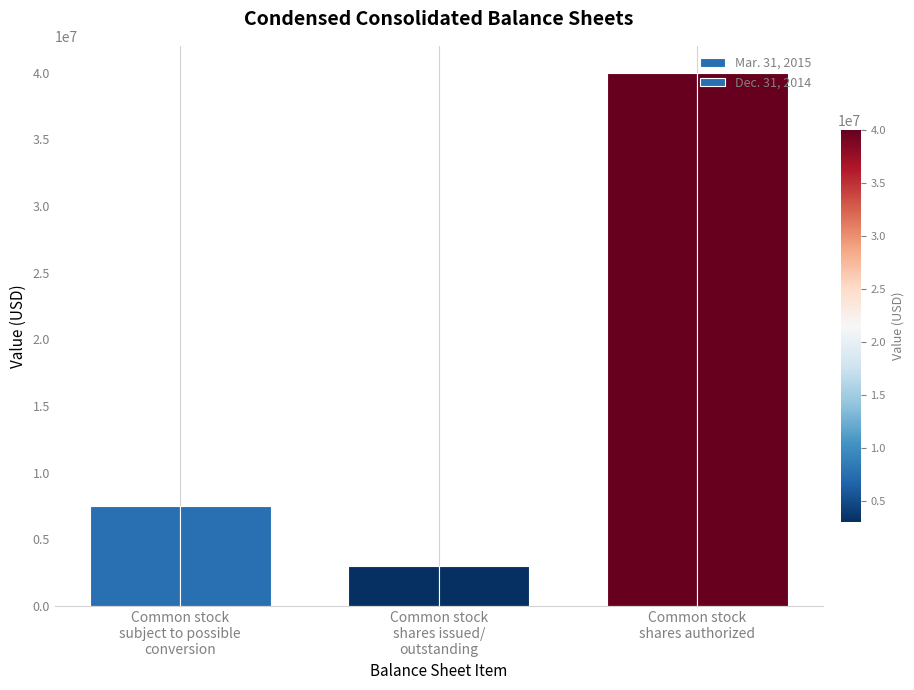

Between Common stock
subject to possible
conversion and Common stock
shares issued/
outstanding, which series saw the biggest shift?

Dec. 31, 2014